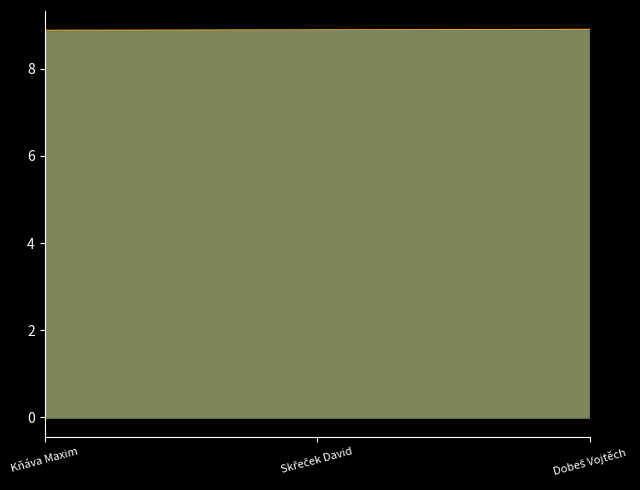

What is the sum of the Reg. výkon line values at Dobeš Vojtěch and Kňáva Maxim?

17.8